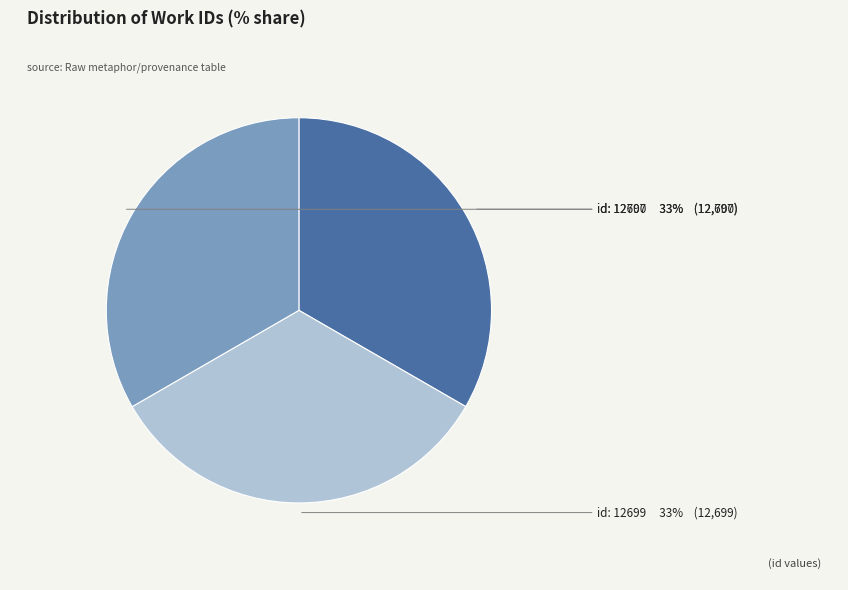

Count the number of slices in the pie.

3